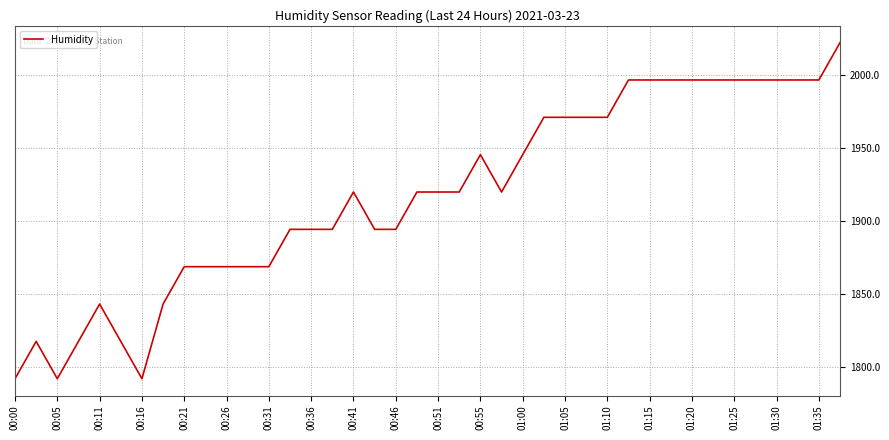

What is the difference between the maximum and minimum values?

230.4